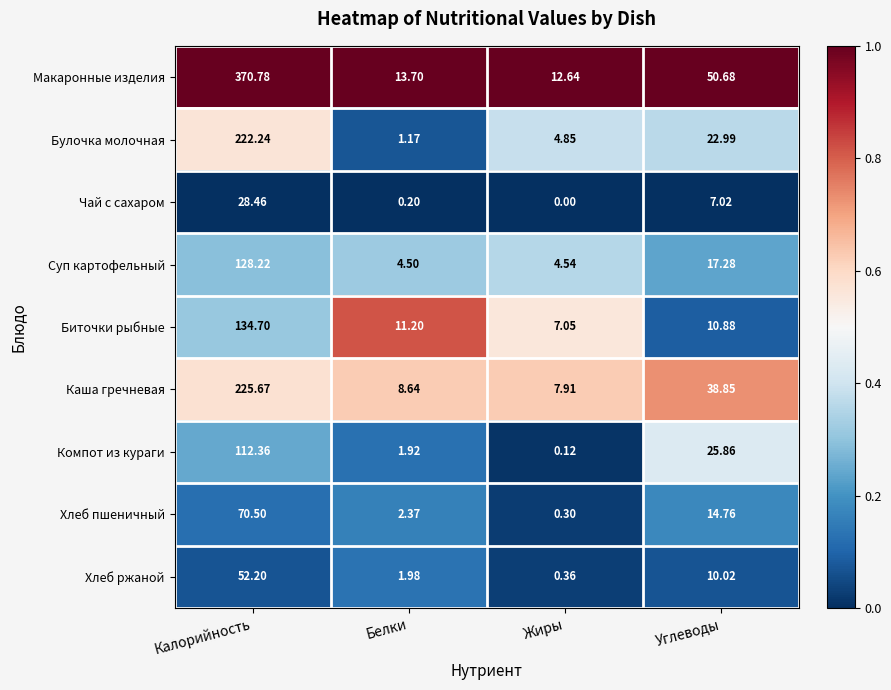

At which label does Макаронные изделия reach its peak?

Калорийность